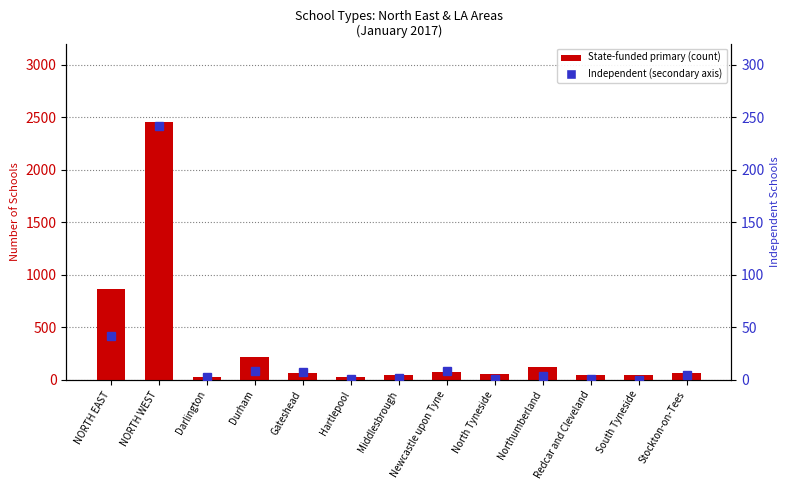

How many categories are shown in the chart?

13